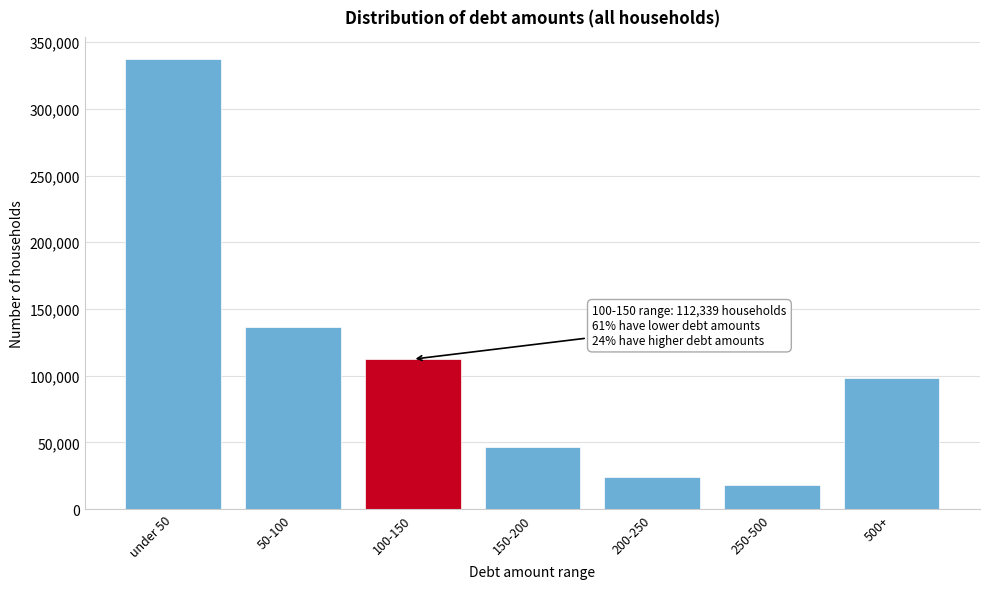

Reading left to right, what are all the values shown in this chart?

under 50=337064	50-100=136791	100-150=112339	150-200=46220	200-250=23906	250-500=17808	500+=98613